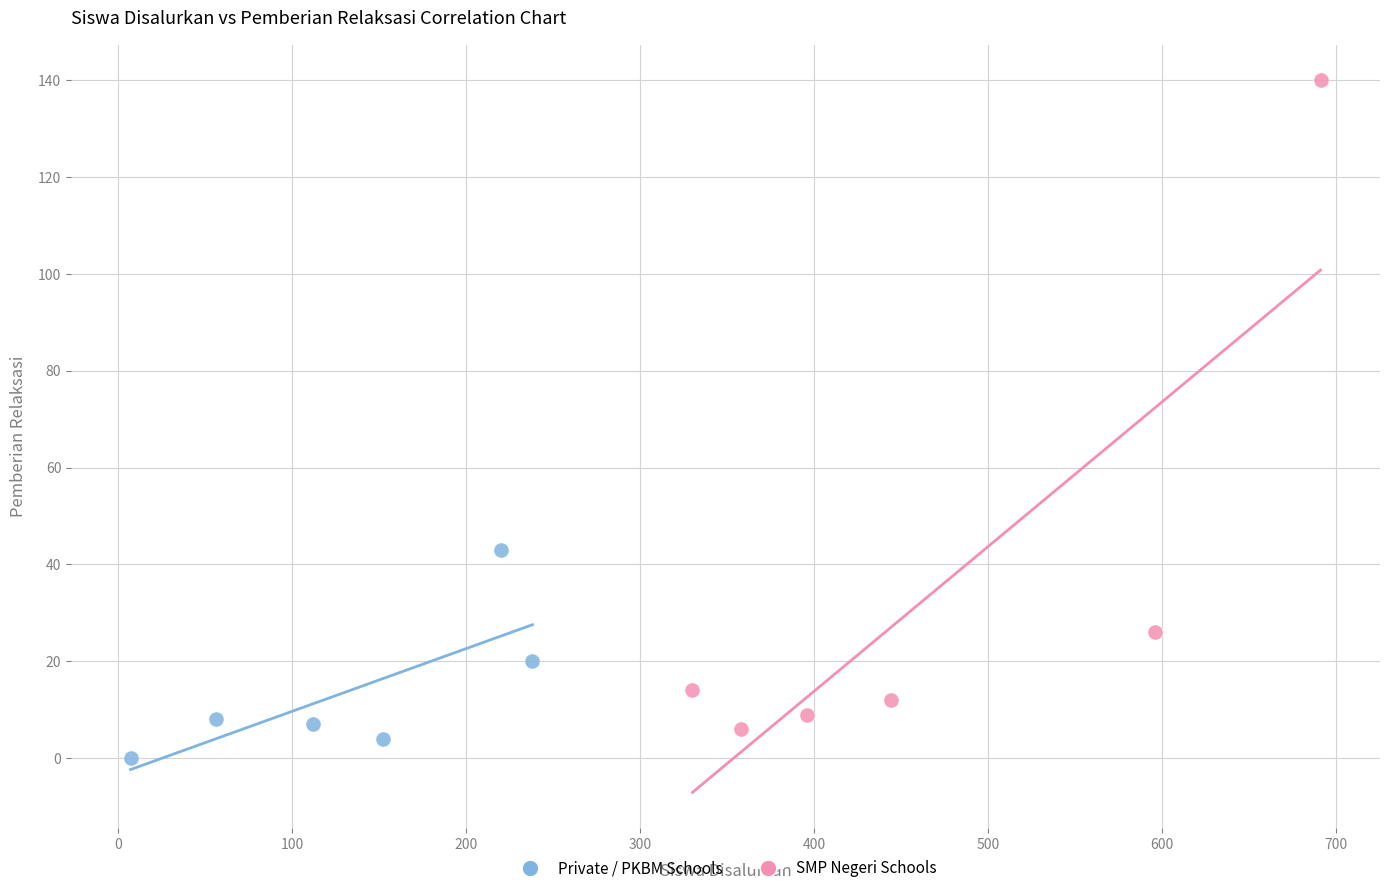

Which series has the widest spread of Y values?

SMP Negeri Schools